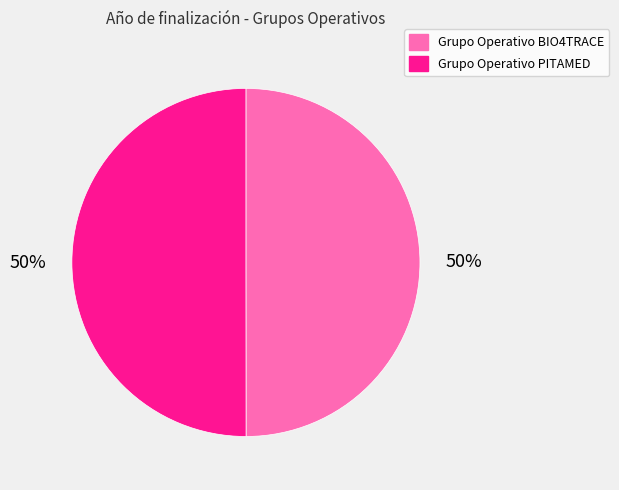

To the nearest percent, what percentage of the pie is Grupo Operativo PITAMED?

50%